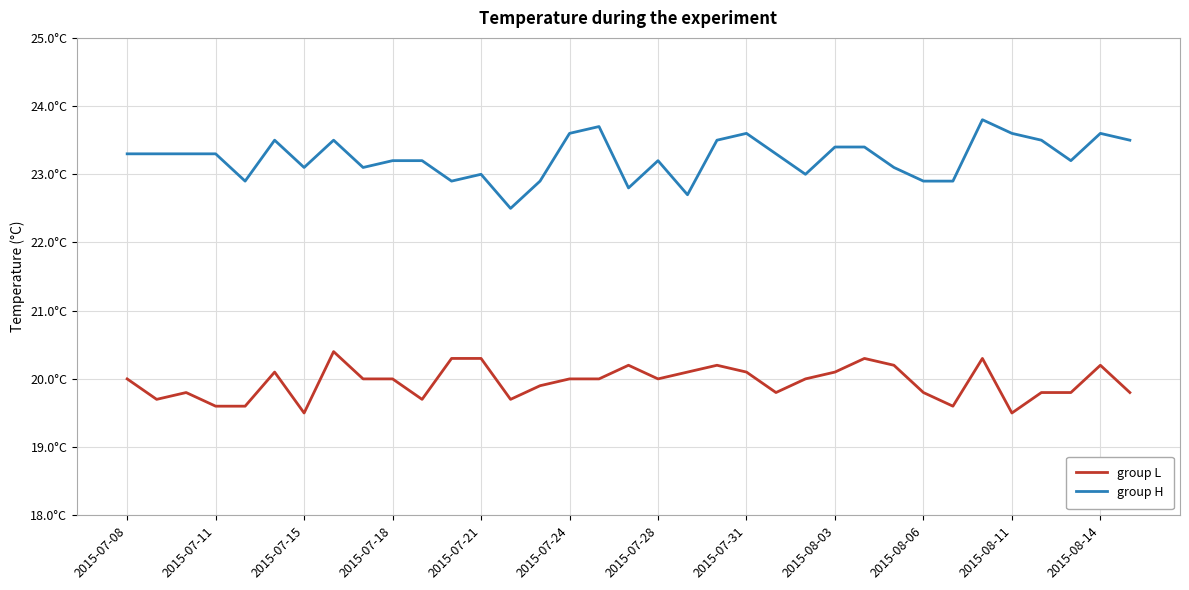

What is the difference between the second highest and minimum values in the group L series?

0.8